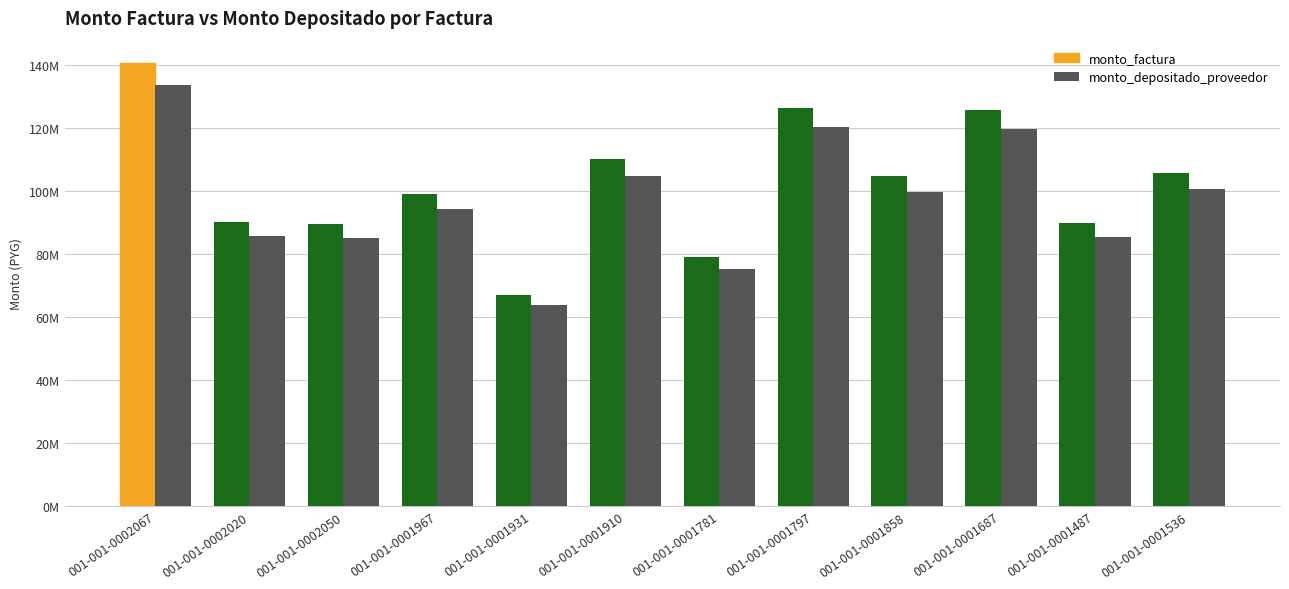

The value of monto_depositado_proveedor at 001-001-0002020 is 85774678. True or false?

True